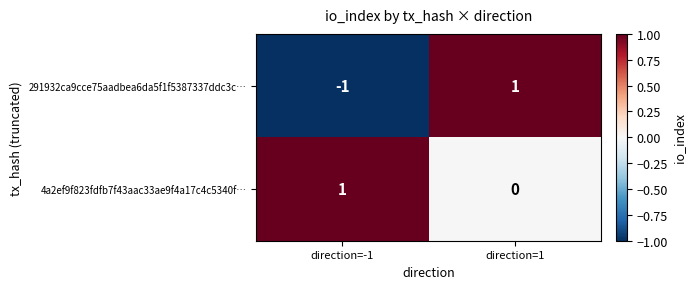

Where is 4a2ef9f823fdfb7f43aac33ae9f4a17c4c5340f… nearest to the value 0?

direction=1